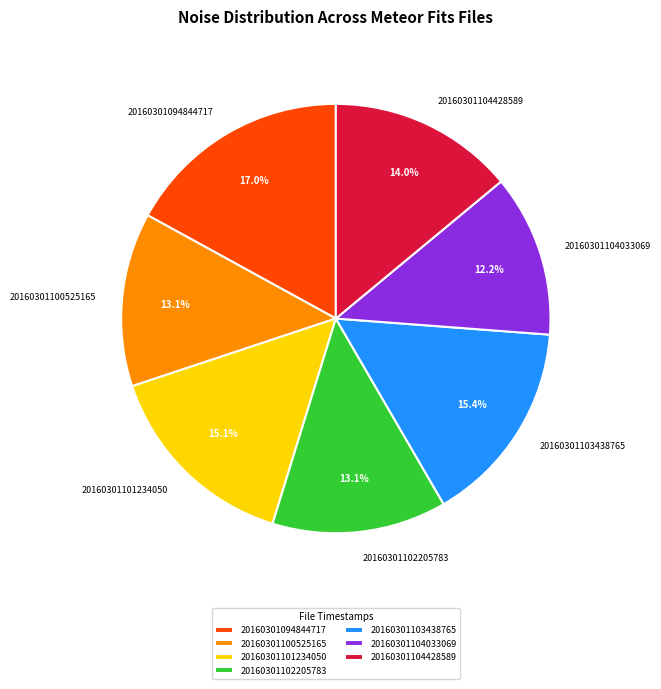

The 20160301102205783 slice represents 2% of the pie. True or false?

False